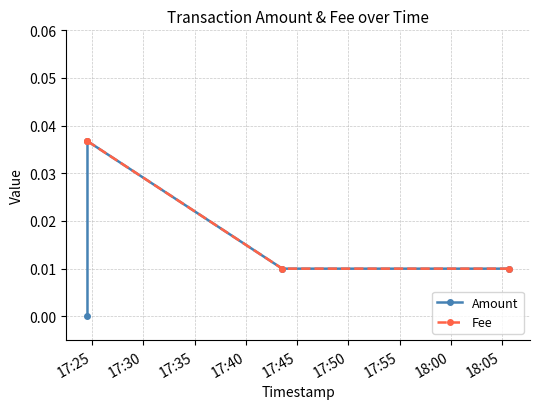

True or false: Amount has more than 1 interior local peaks.

False